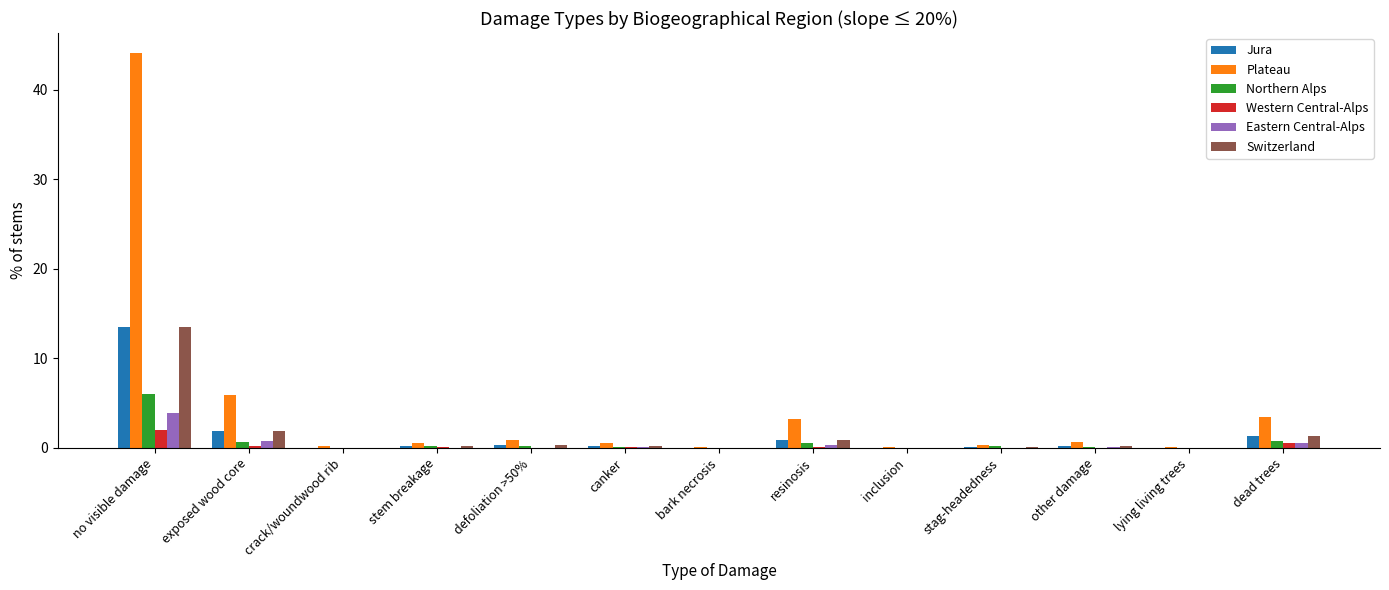

How many categories are shown in the chart?

13